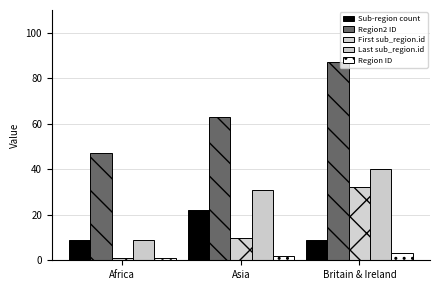

What value does the Region ID series have at Asia?

2